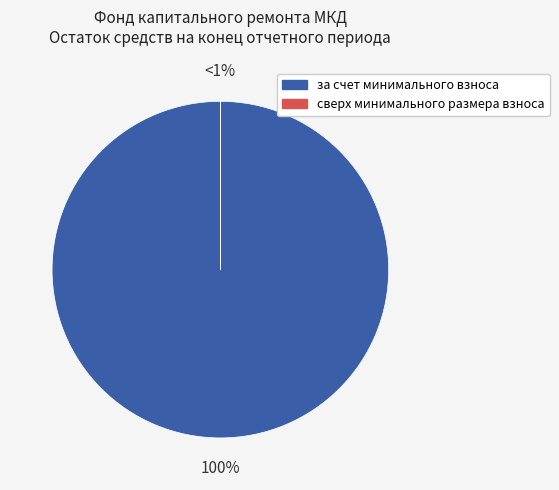

Which category has the biggest portion of the pie?

за счет минимального взноса